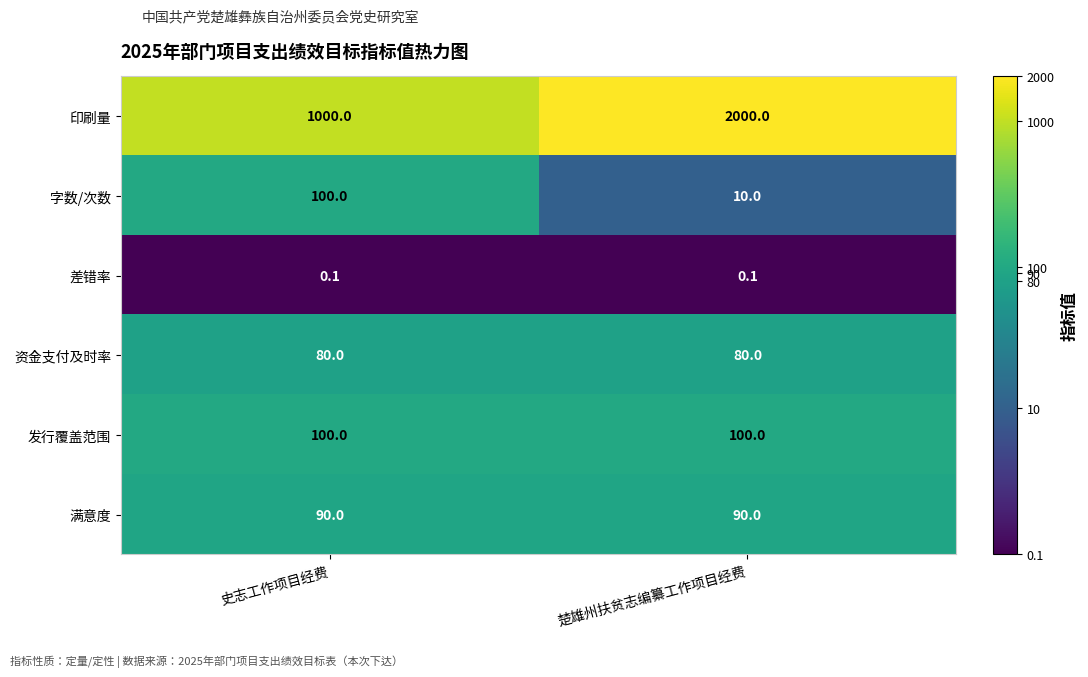

True or false: 资金支付及时率 has a value of 112.3 at 史志工作项目经费.

False